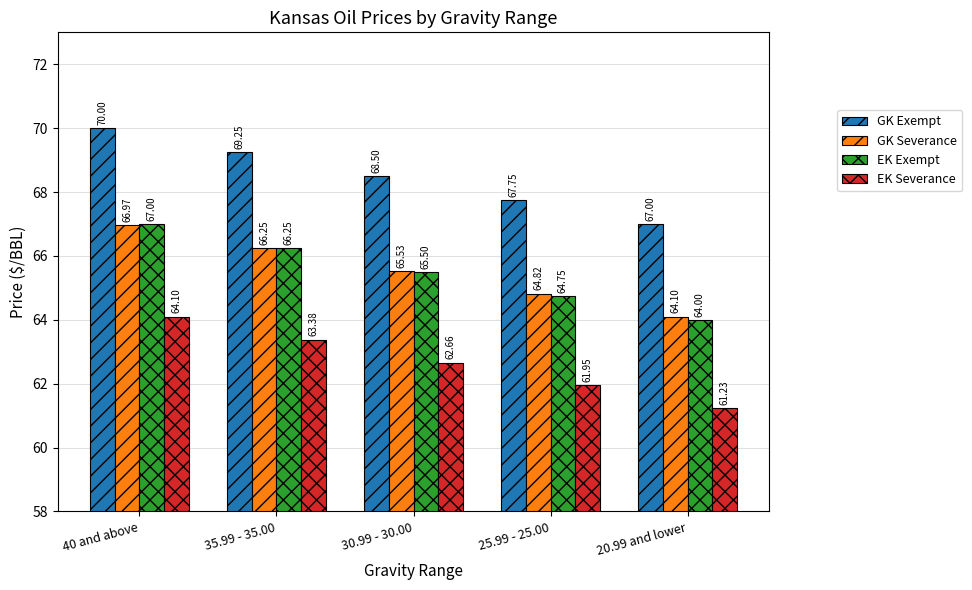

What is the label of the 3rd bar from the left?

30.99 - 30.00